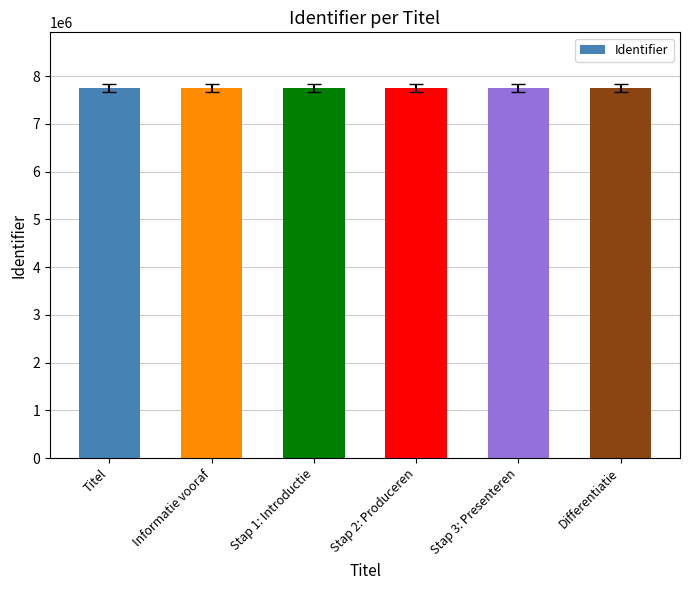

True or false: the data shows 3041019 at Stap 2: Produceren.

False